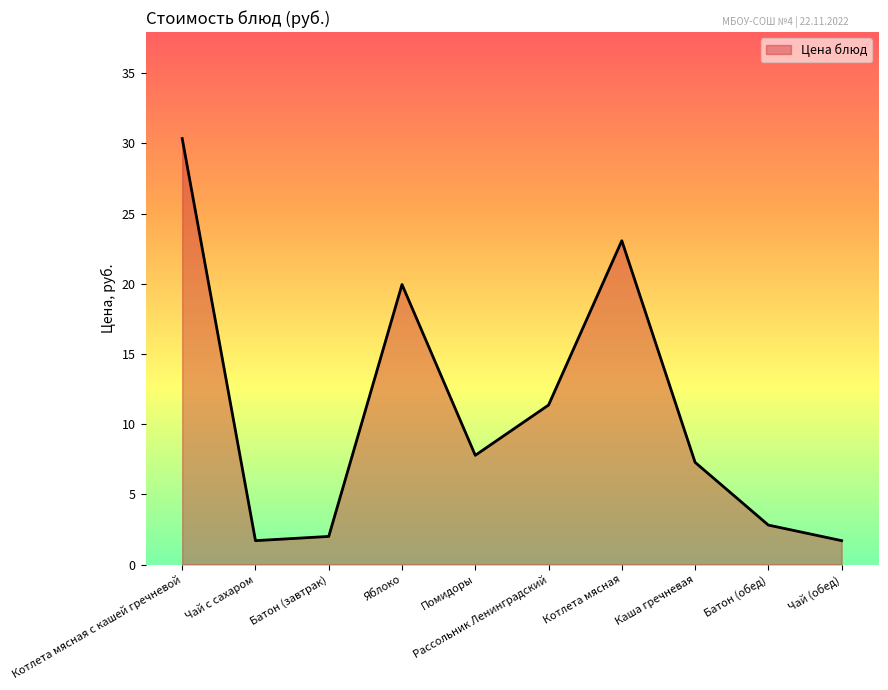

Which category has the highest value across all series?

Котлета мясная с кашей гречневой